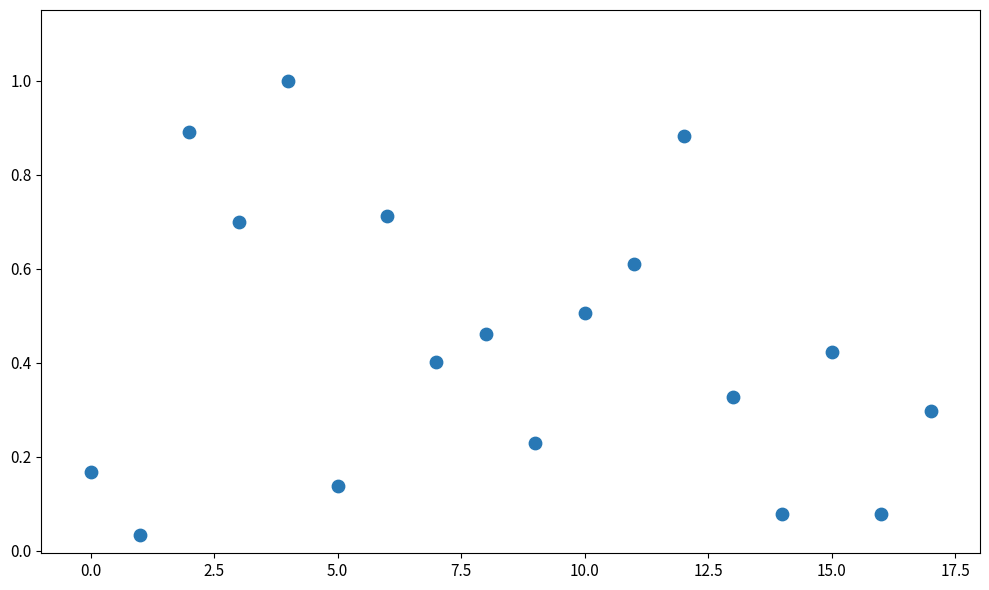

What is the range of Y values (max minus min)?

1.0